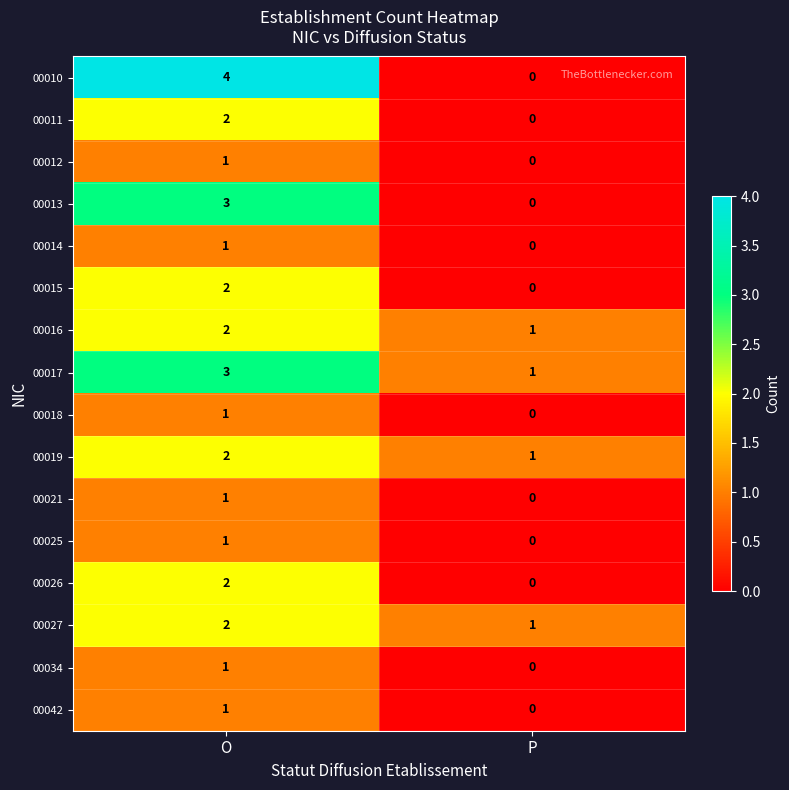

Which series has the widest spread of values?

00010